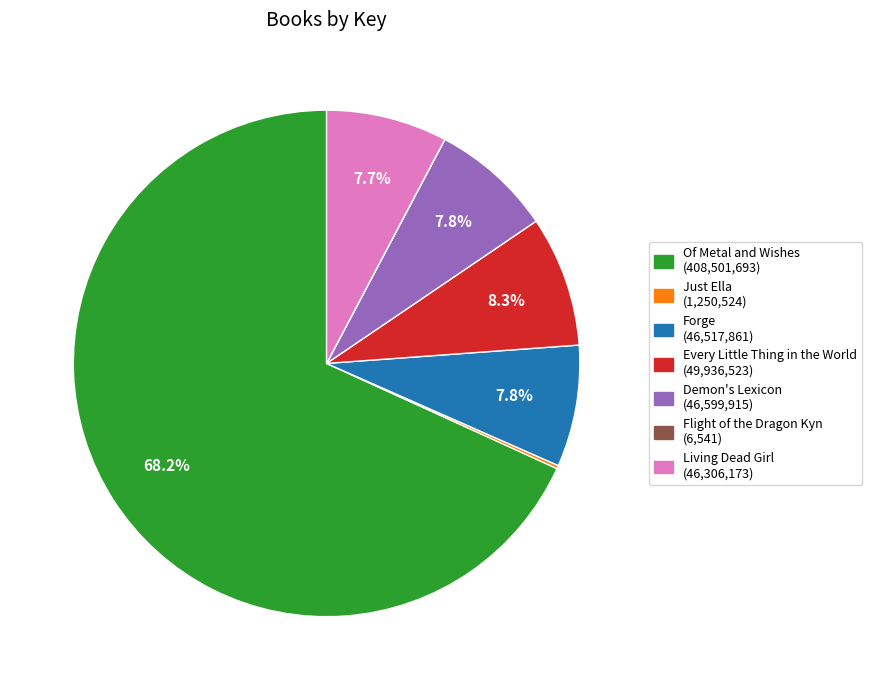

Which category accounts for the majority?

Of Metal and Wishes